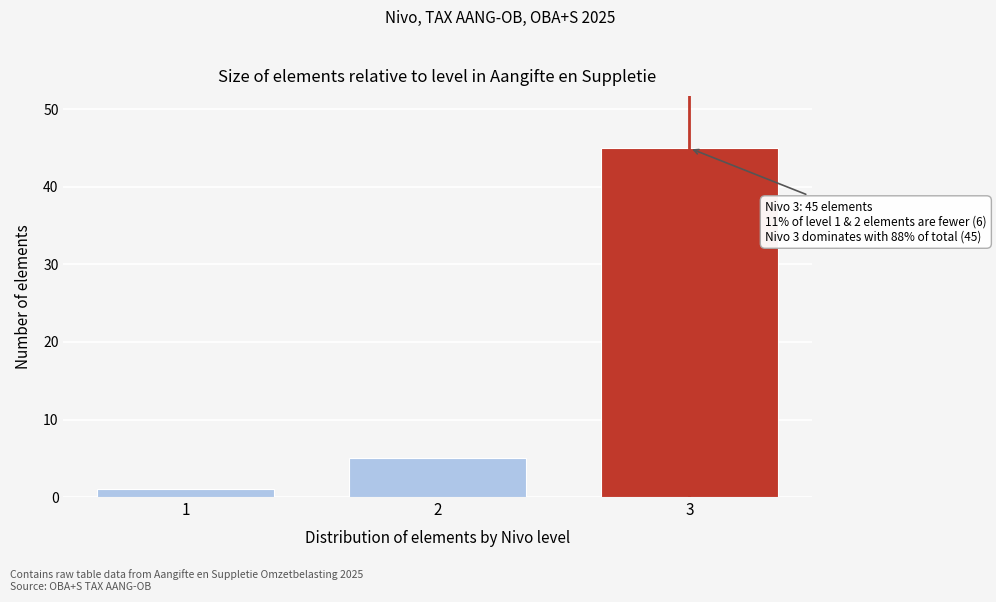

Reading right to left, transcribe all the data shown in this chart.

3=45	2=5	1=1